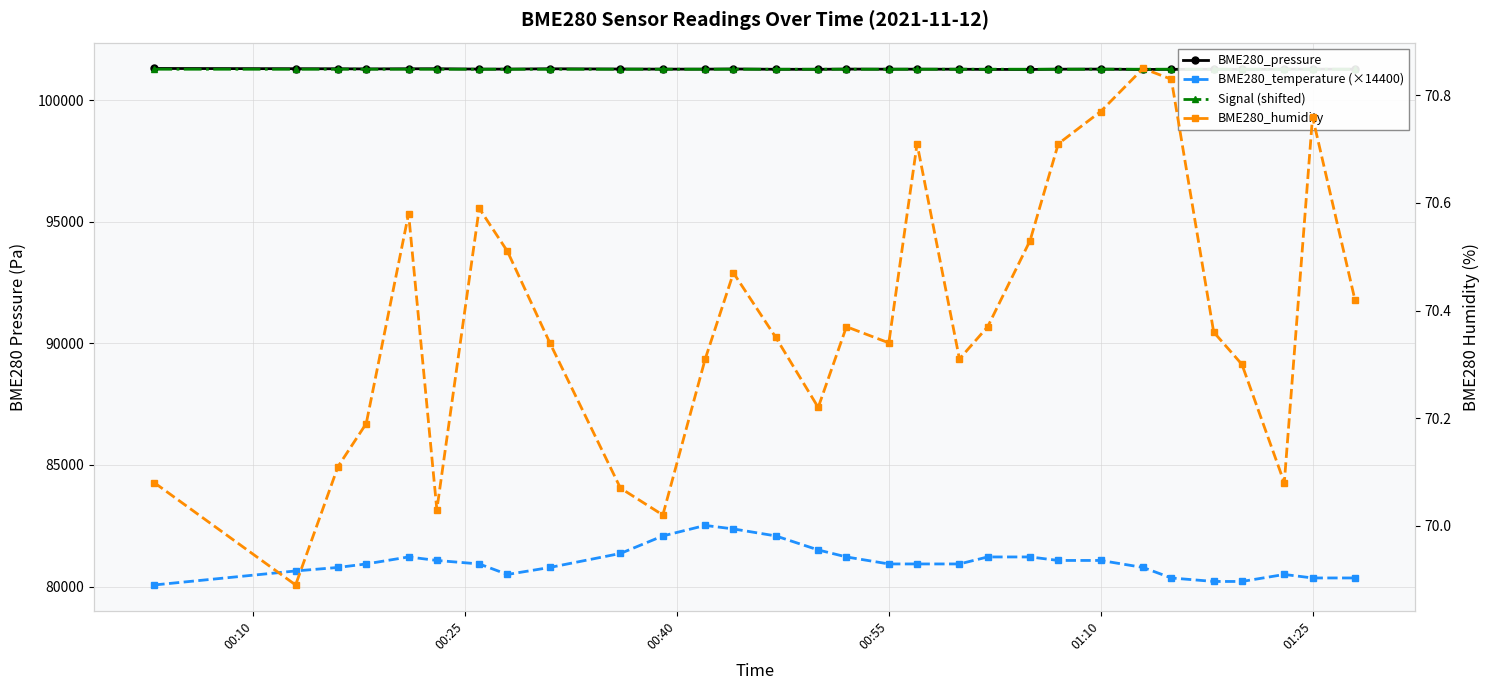

What is the highest value of the Signal (shifted) series?

101272.0